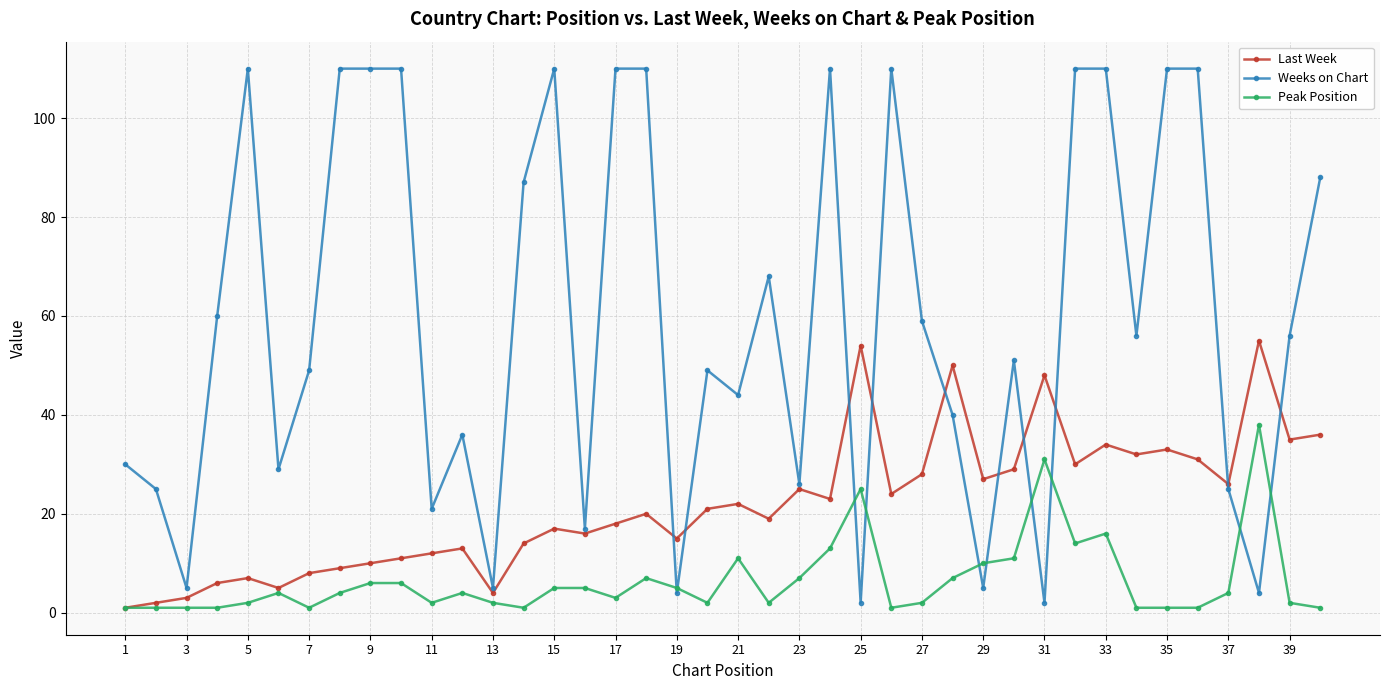

Which series has the largest total across all categories?

Weeks on Chart